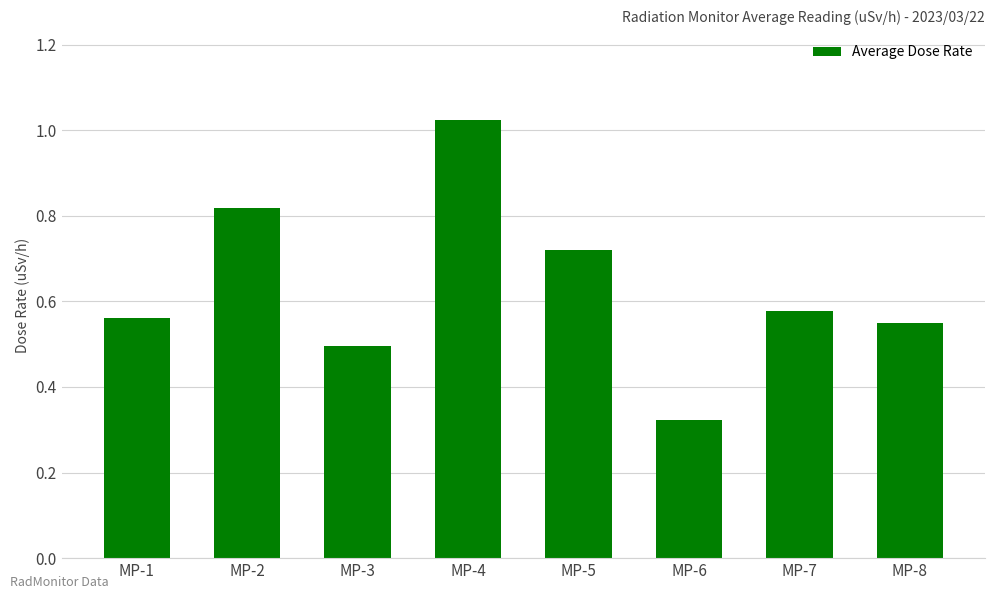

Rank the categories by value from highest to lowest.

MP-4, MP-2, MP-5, MP-7, MP-1, MP-8, MP-3, MP-6